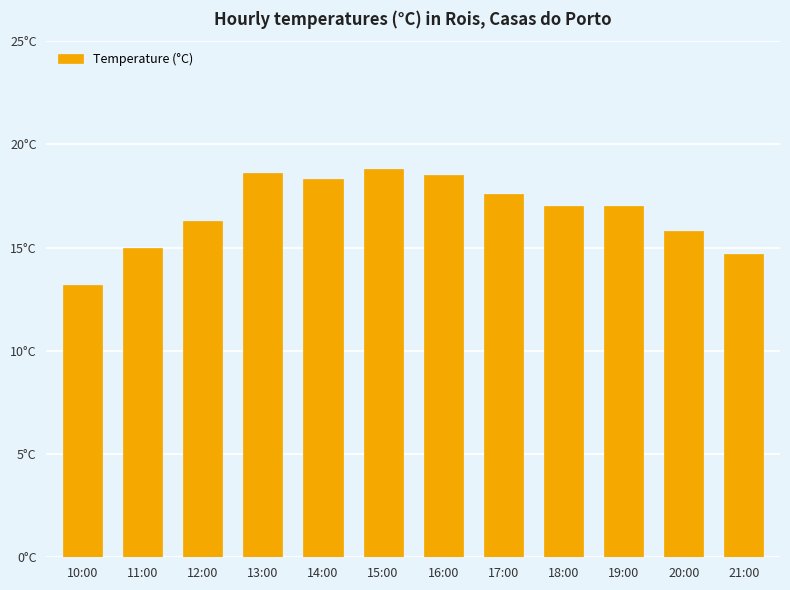

What is the value of the 11th bar from the left?

15.8